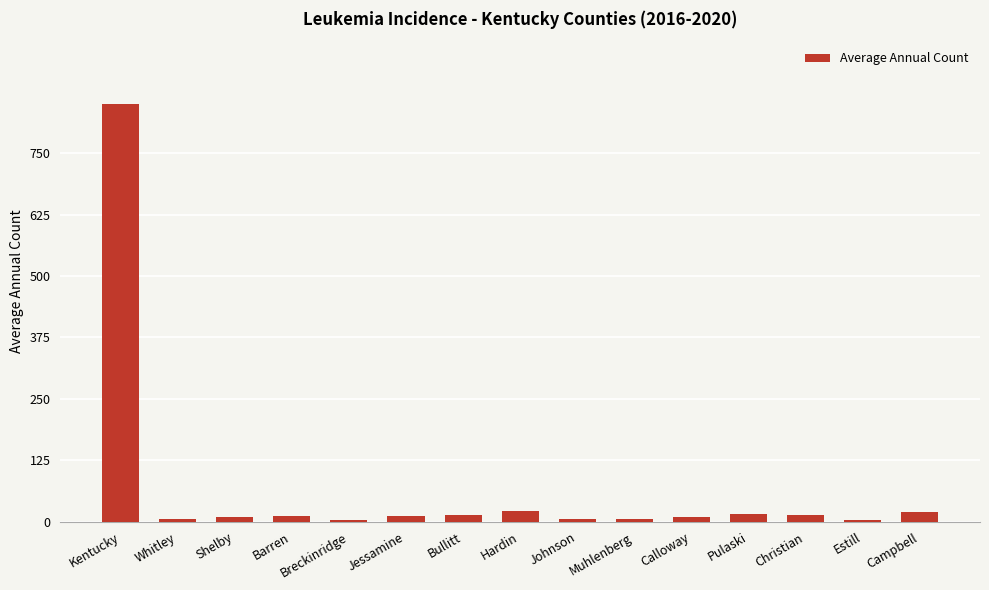

How many distinct data groups are displayed?

1